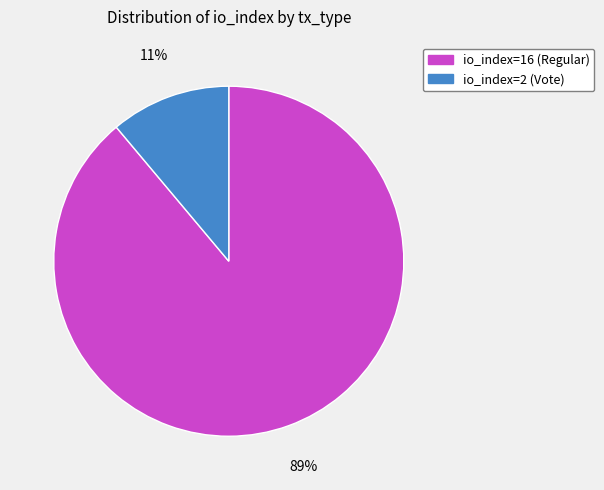

The io_index=16 (Regular) slice represents 98% of the pie. True or false?

False